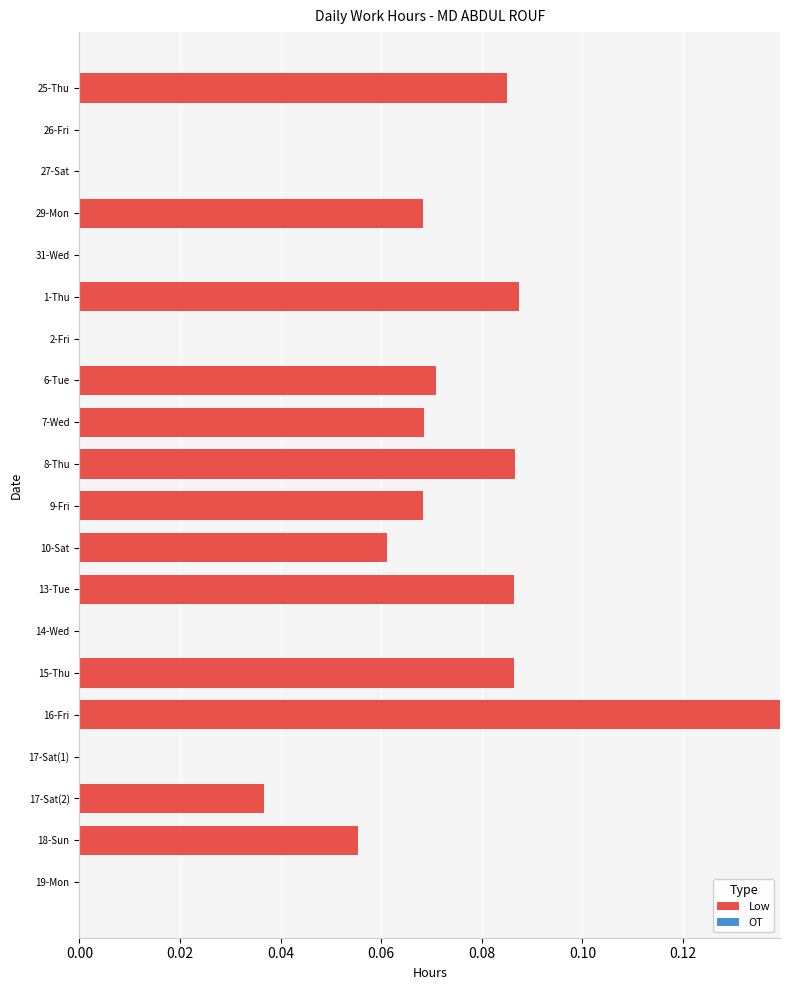

Which label corresponds to the largest value in the chart?

16-Fri